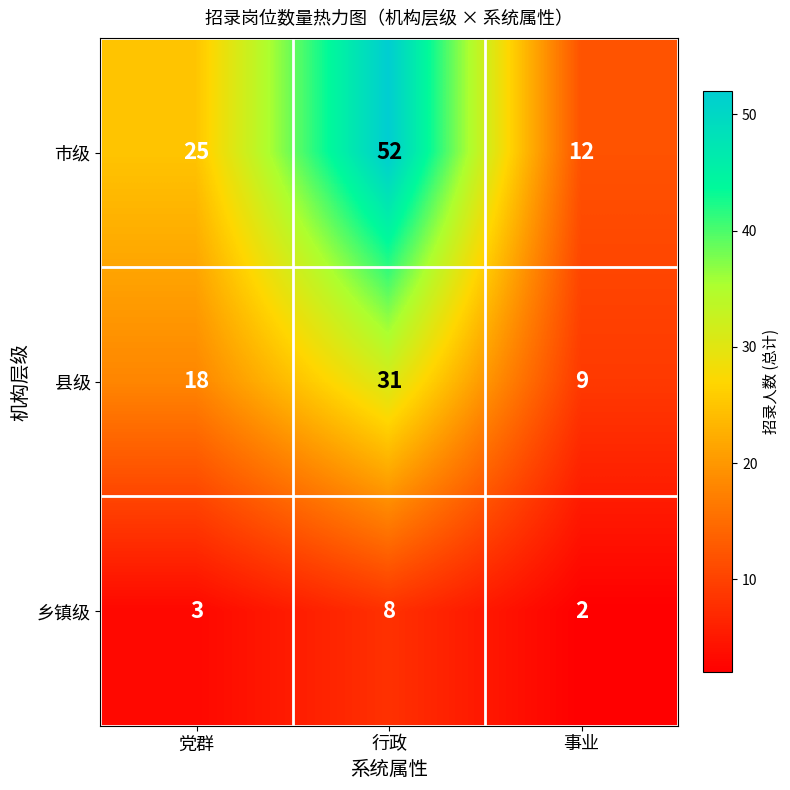

Which series has the largest total across all categories?

市级